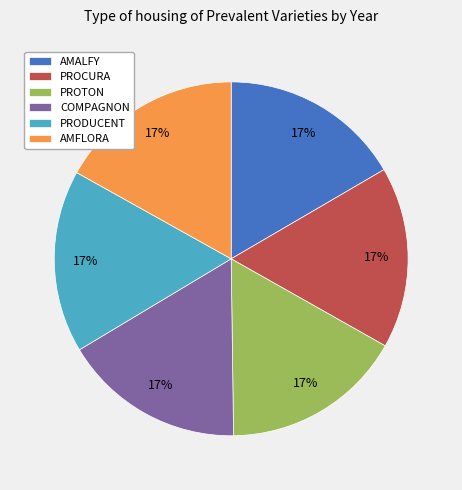

How many slices are in this pie chart?

6